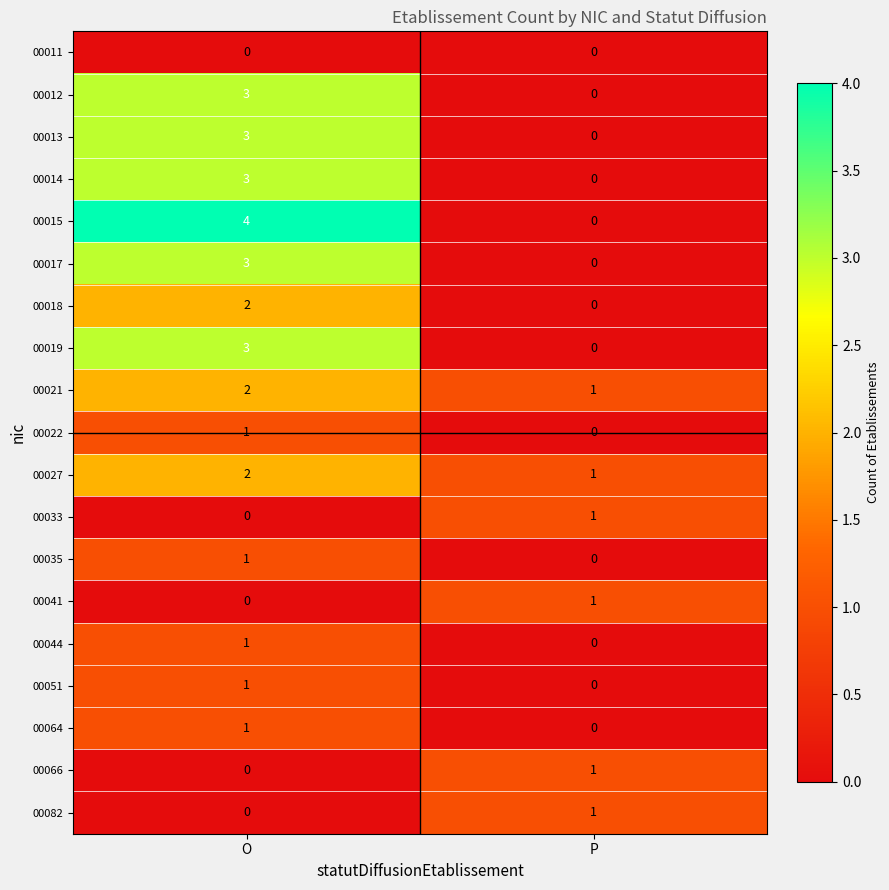

Between O and P, which series saw the biggest shift?

00015